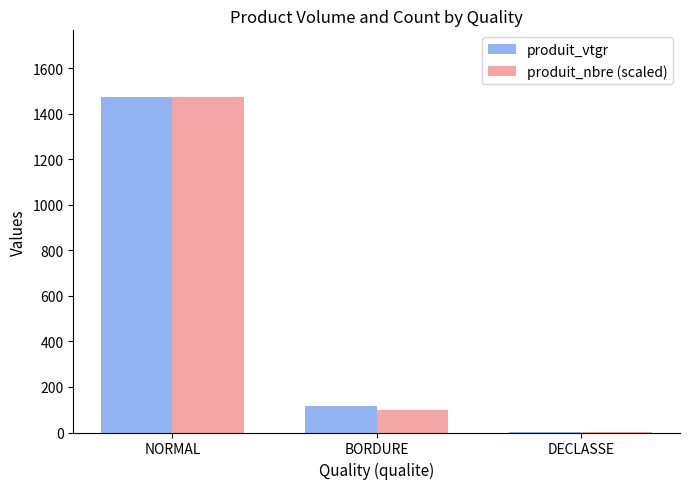

What is the maximum value for produit_vtgr?

1472.1